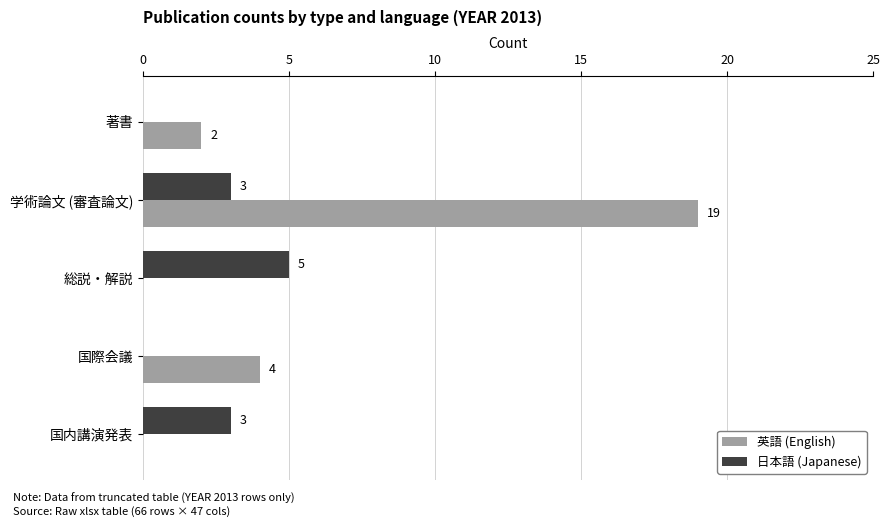

What is the maximum value for 英語 (English)?

19